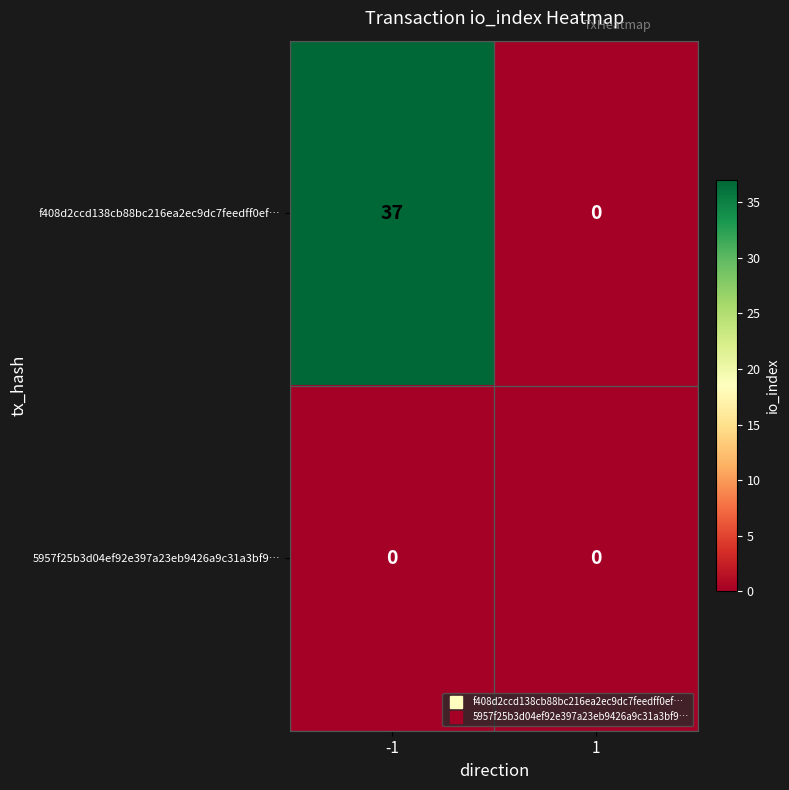

Which series has the largest total across all categories?

f408d2ccd138cb88bc216ea2ec9dc7feedff0ef…